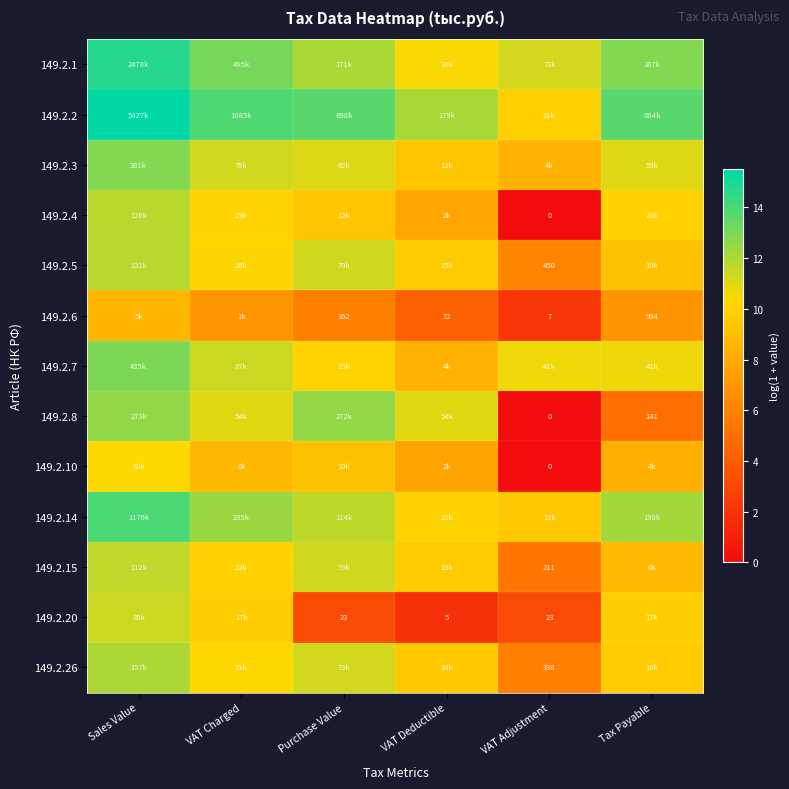

List the series in order of their peak value, lowest first.

149.2.6, 149.2.10, 149.2.20, 149.2.15, 149.2.4, 149.2.5, 149.2.26, 149.2.8, 149.2.3, 149.2.7, 149.2.14, 149.2.1, 149.2.2